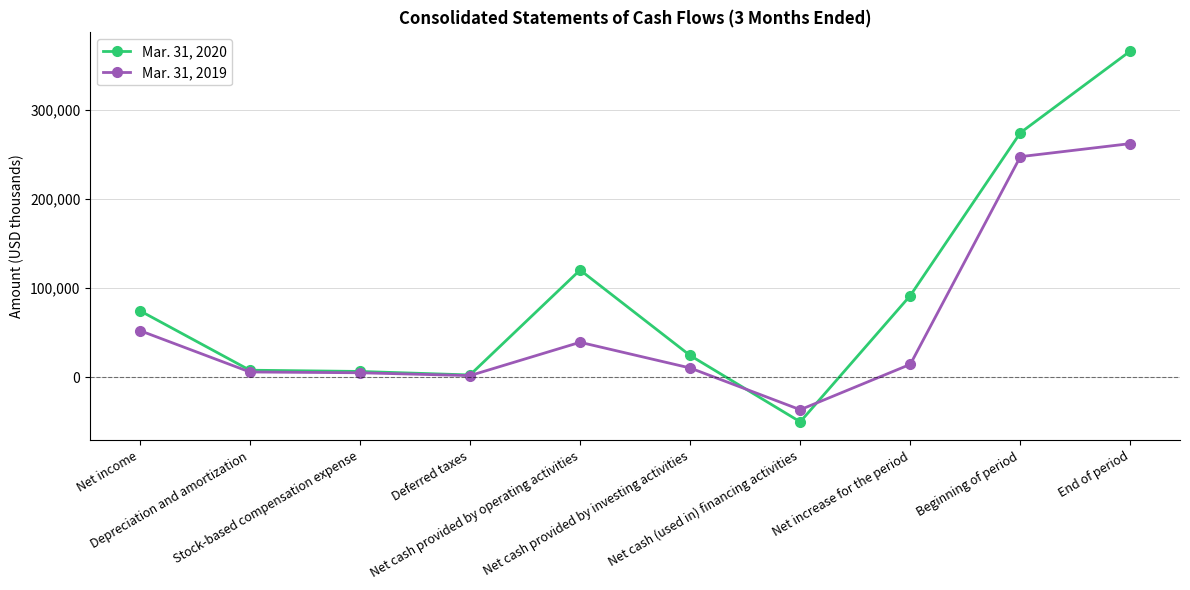

True or false: Mar. 31, 2020 and Mar. 31, 2019 intersect in this chart.

True